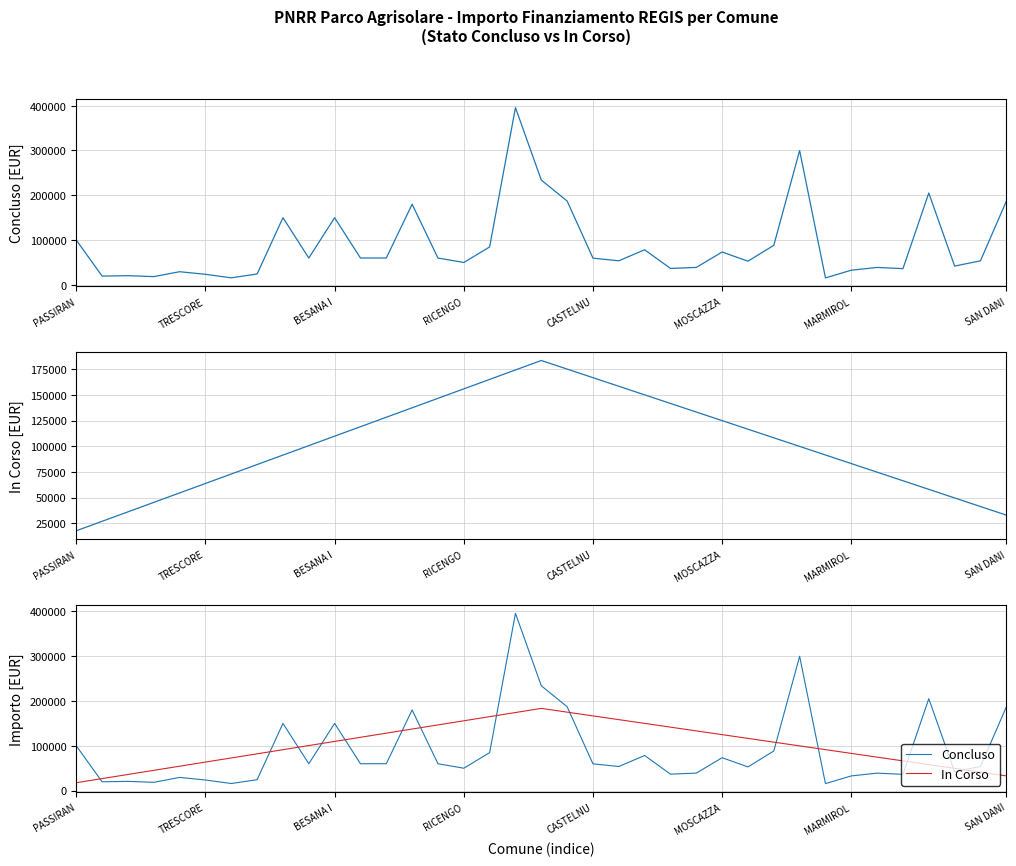

In In Corso, how many points are higher than both neighbors (excluding endpoints)?

1